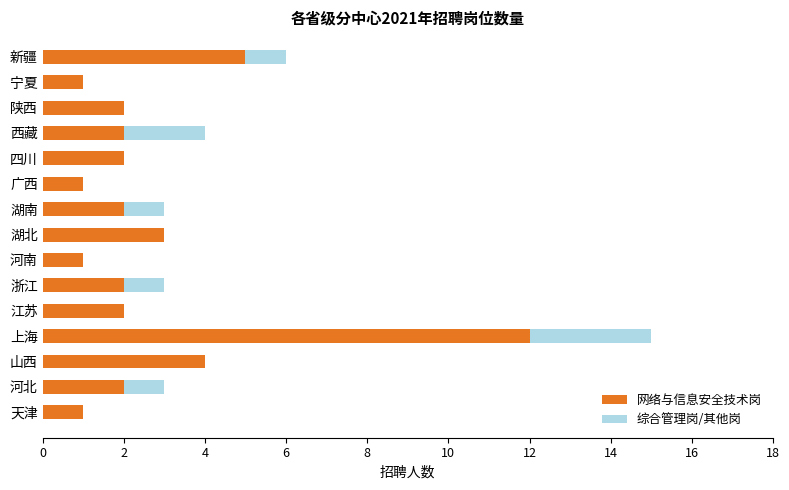

What is the sum of the 网络与信息安全技术岗 values at 天津 and 浙江?

3